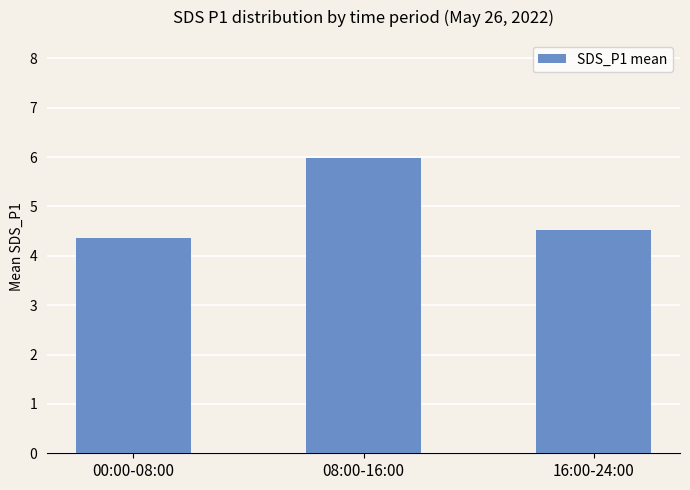

What is the minimum value shown in the chart?

4.4